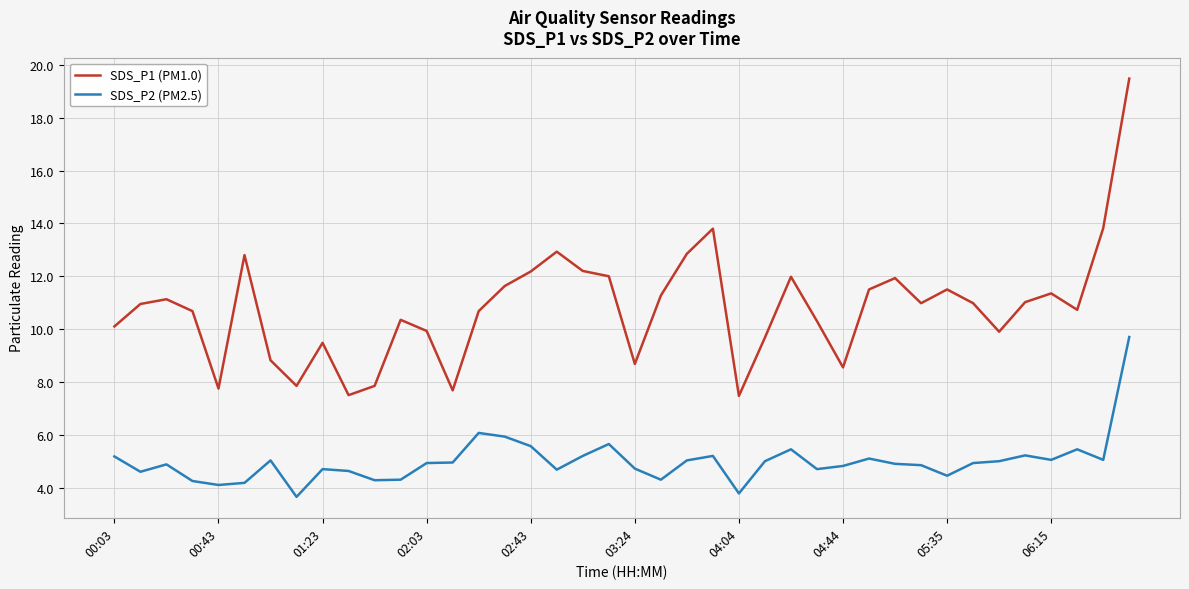

What is the highest value of the SDS_P1 (PM1.0) series?

19.5